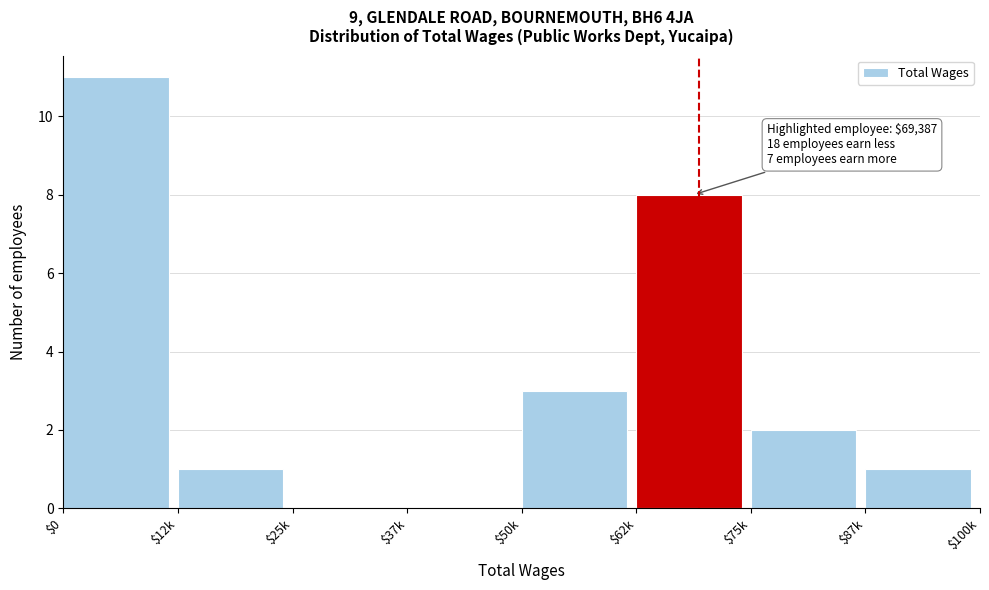

What is the sum of all values?

26